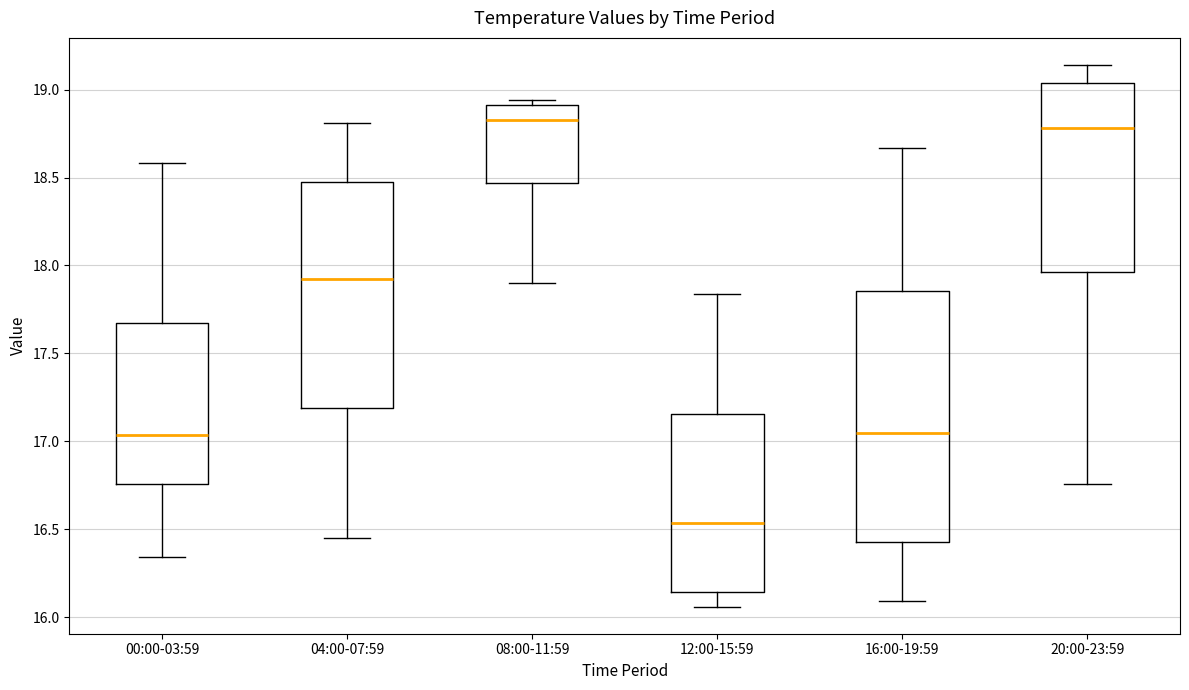

Reading left to right, transcribe this box plot: for each box, give where its median line is, the range the box spans, and where its two whiskers end, as read against the y-axis. The values are not printed on the chart, so give them approximately, as read against the axis.

00:00-03:59: median 17.05, box 16.75 to 17.65, whiskers 16.35 to 18.60
04:00-07:59: median 17.95, box 17.20 to 18.45, whiskers 16.45 to 18.80
08:00-11:59: median 18.85, box 18.45 to 18.90, whiskers 17.90 to 18.95
12:00-15:59: median 16.55, box 16.15 to 17.15, whiskers 16.05 to 17.85
16:00-19:59: median 17.05, box 16.45 to 17.85, whiskers 16.10 to 18.65
20:00-23:59: median 18.80, box 17.95 to 19.05, whiskers 16.75 to 19.15